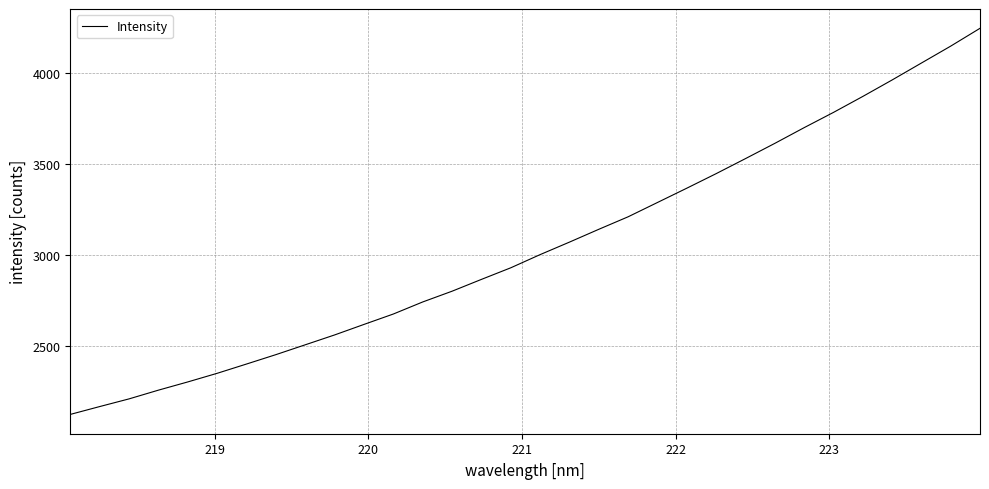

Does the chart display data point markers on the line(s)?

No